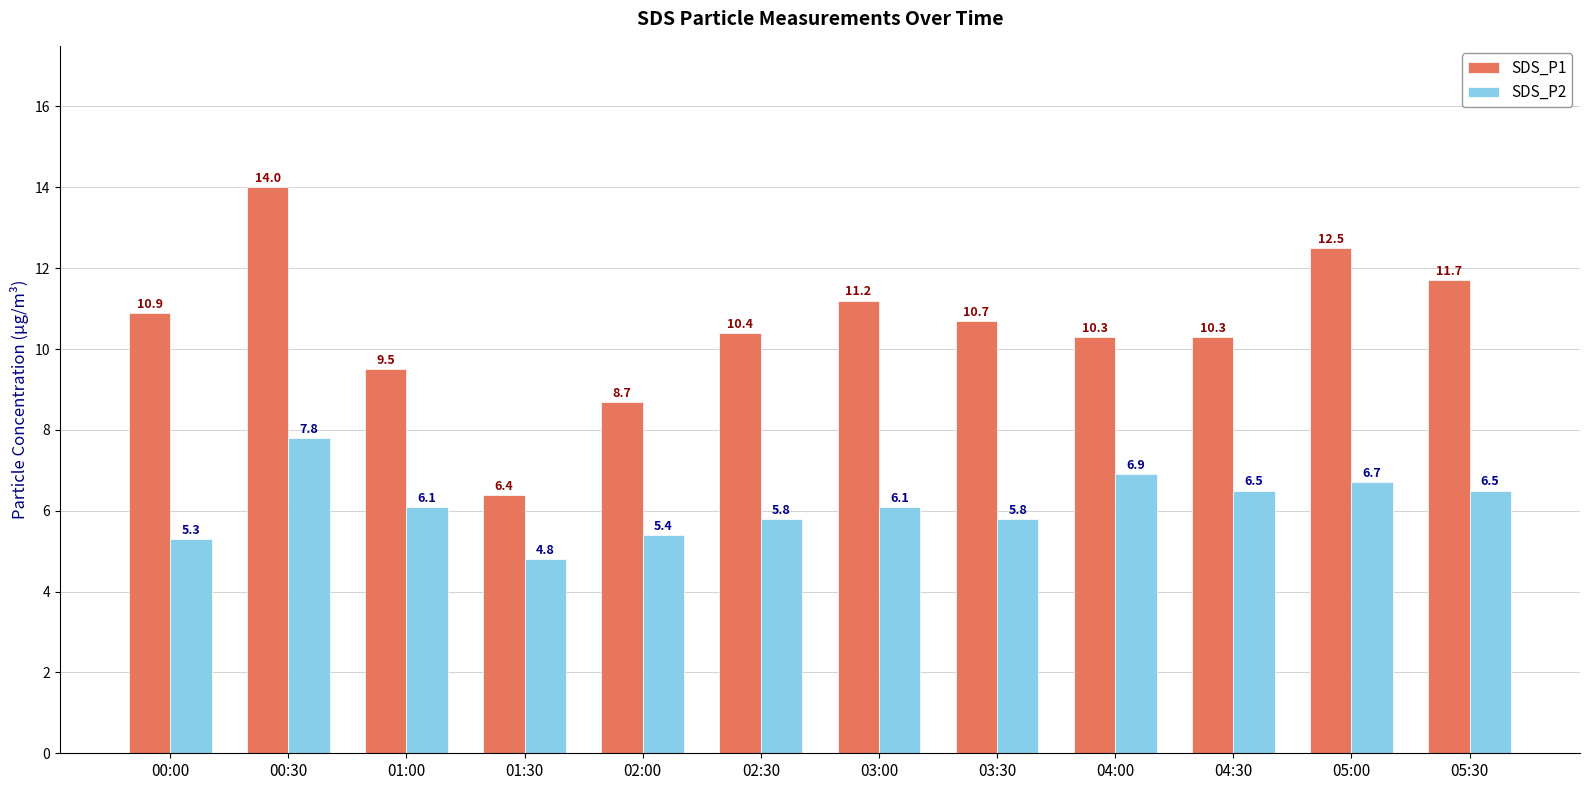

Is the value of SDS_P1 at 01:30 greater than the value of SDS_P2 at 05:00?

No